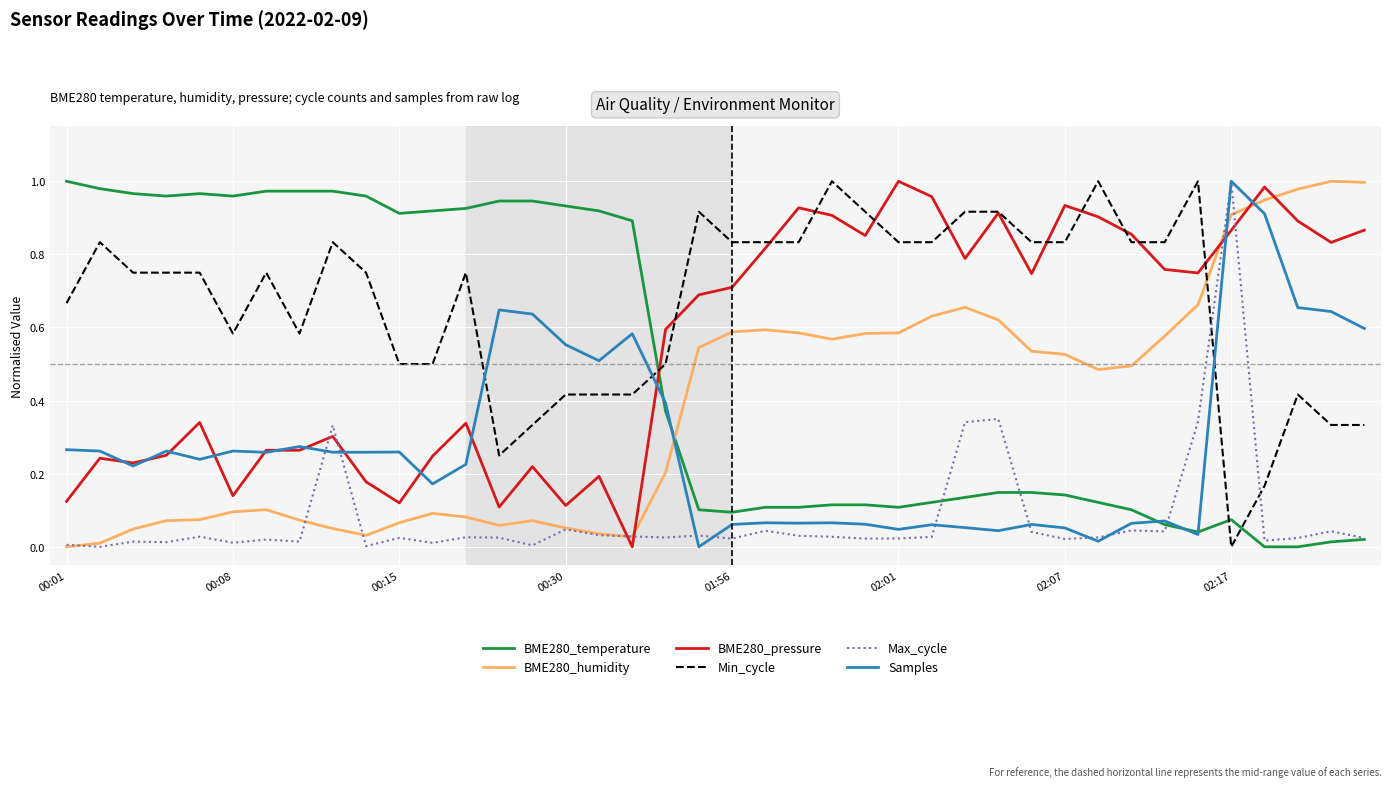

Does the chart have visible grid lines?

Yes